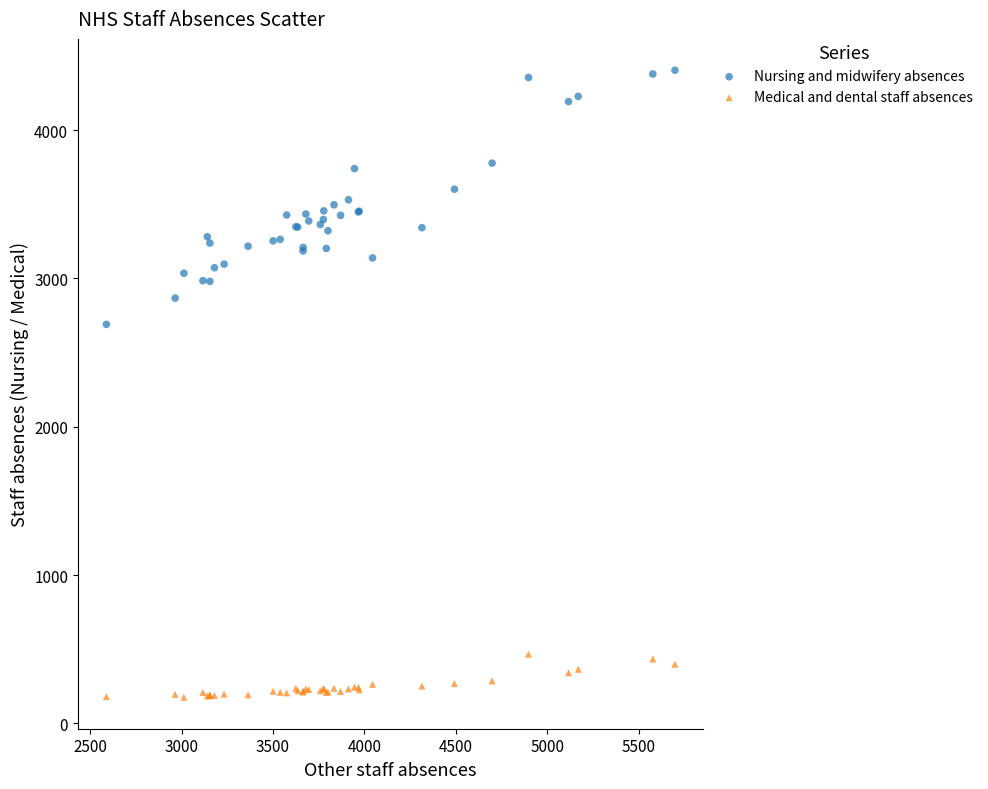

What are all the series names shown in the legend?

Nursing and midwifery absences, Medical and dental staff absences